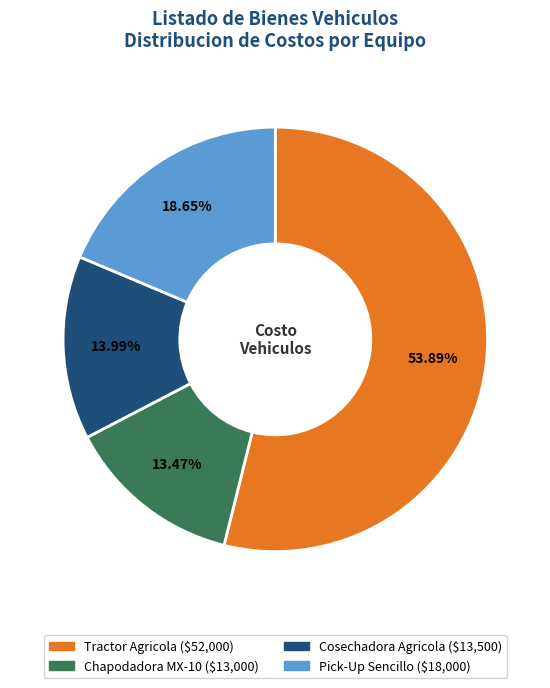

What percentage is the Tractor Agricola slice, to the nearest percent?

54%